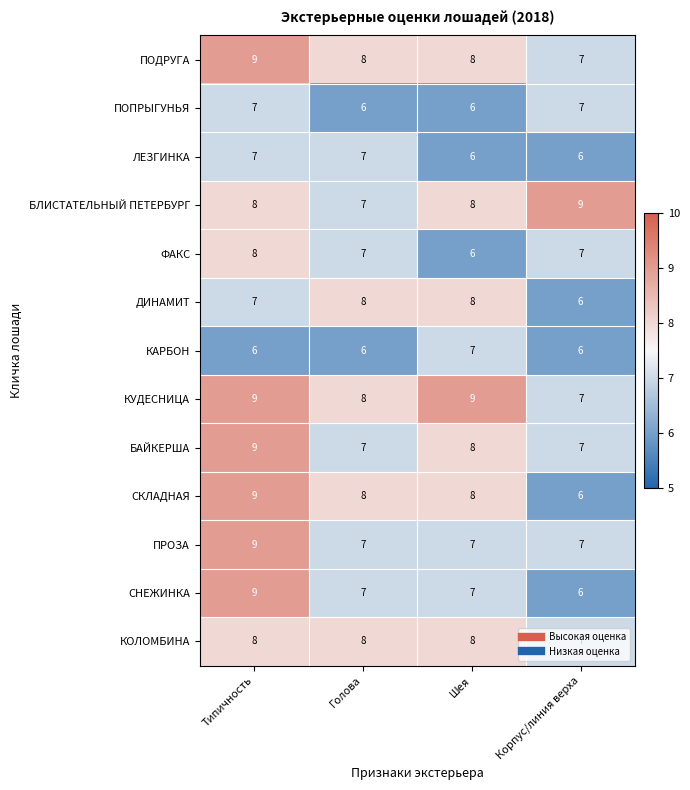

What is the sum of all ЛЕЗГИНКА values?

26